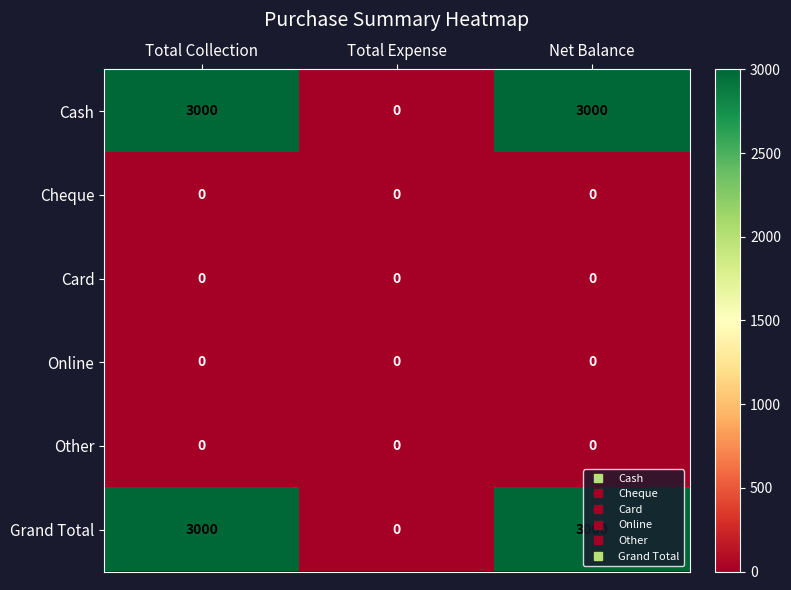

What is the total value across all series at Net Balance?

6000